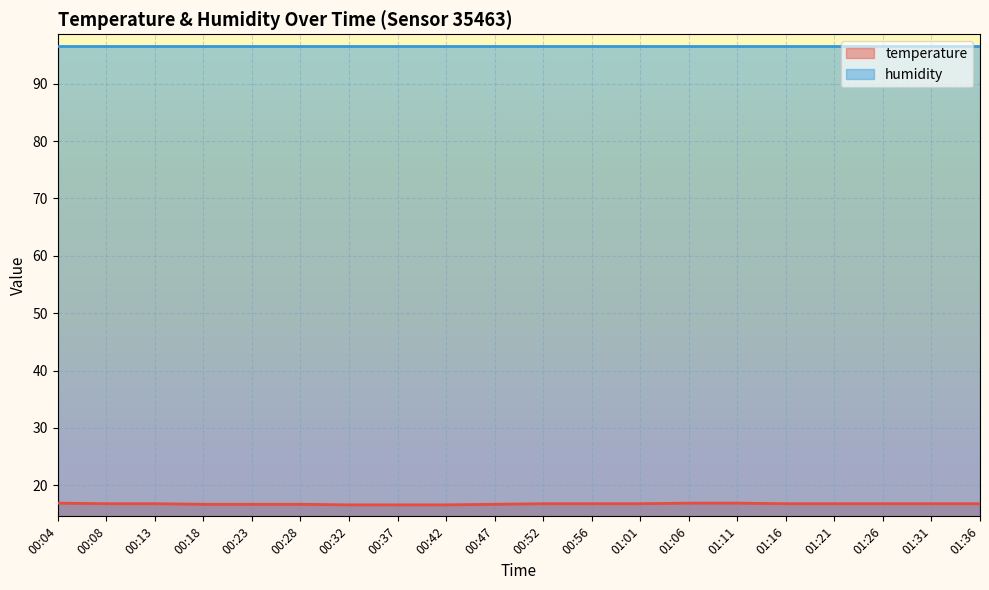

What is the sum of all values?

335.3